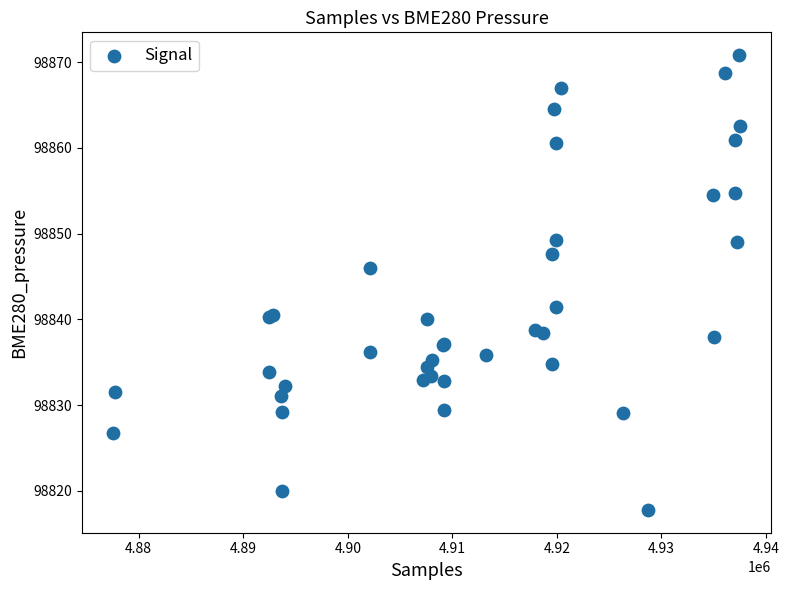

What Y value in the scatter plot is closest to 98844?

98845.9